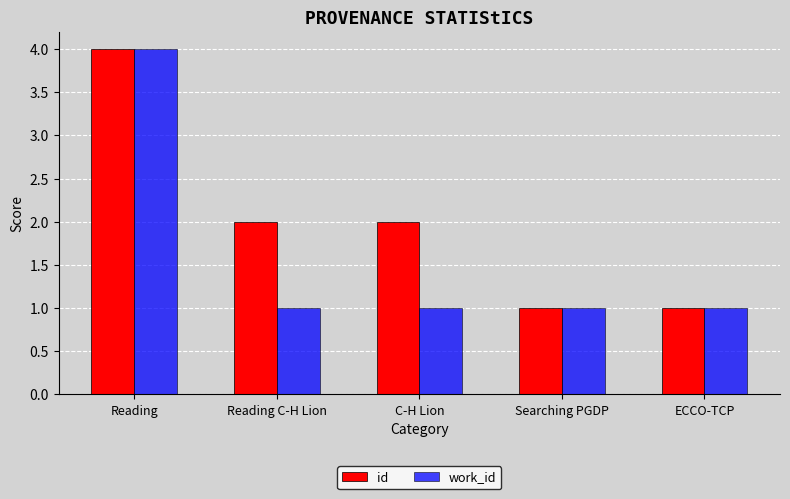

How many groups of bars are there?

5